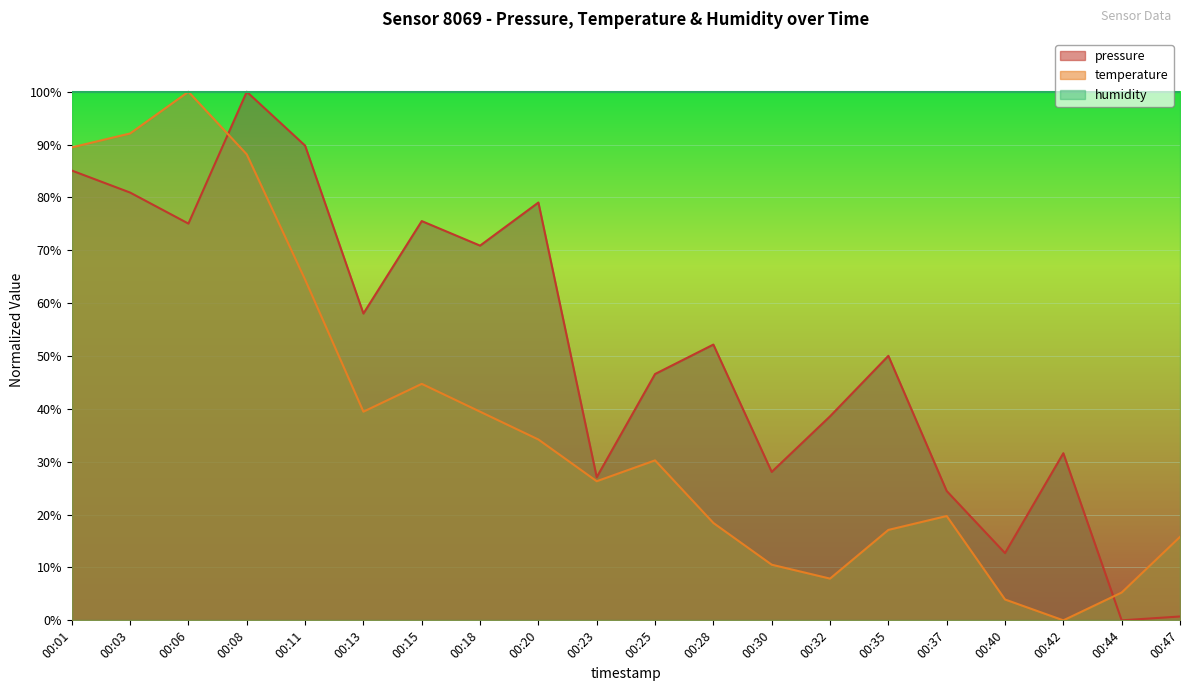

At how many categories does at least one series exceed 30?

20